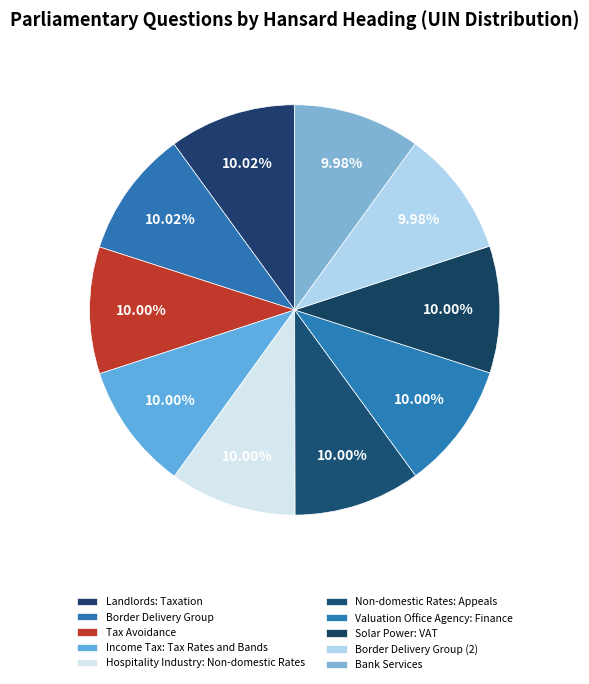

Which category has the smallest portion of the pie?

Border Delivery Group (2)